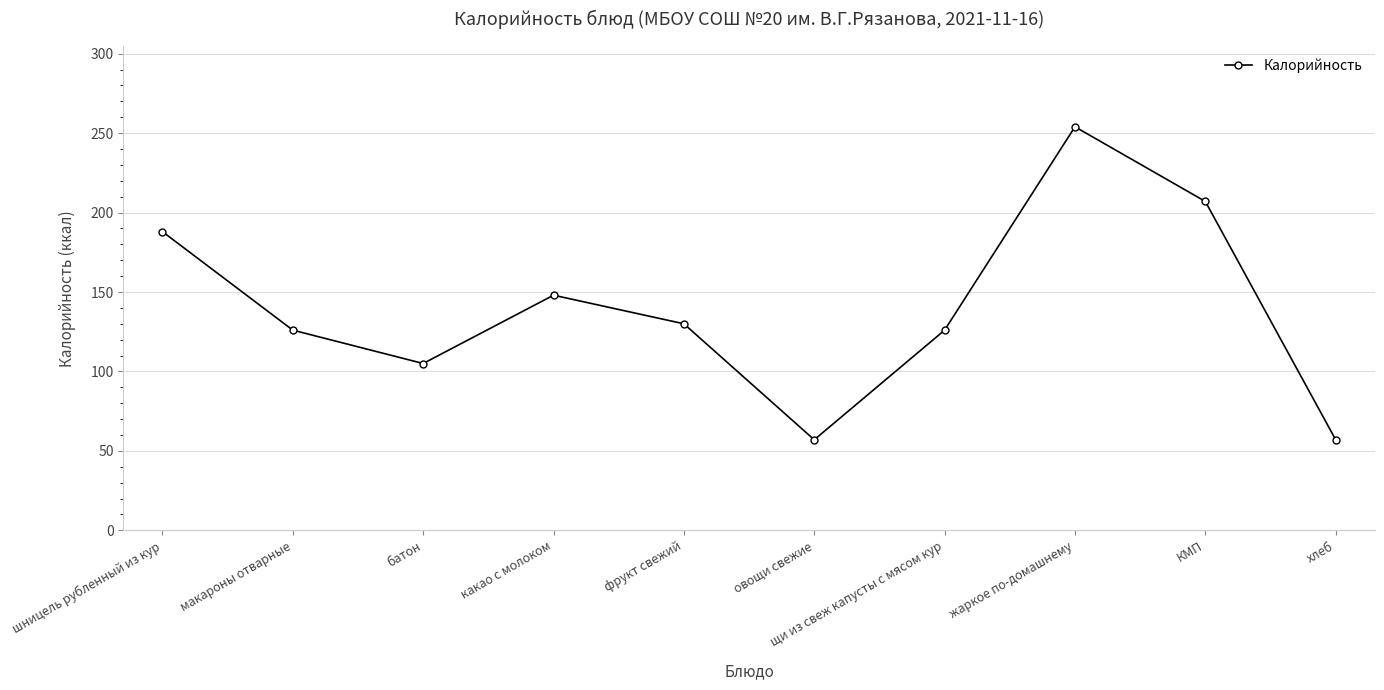

Read the value at батон.

105